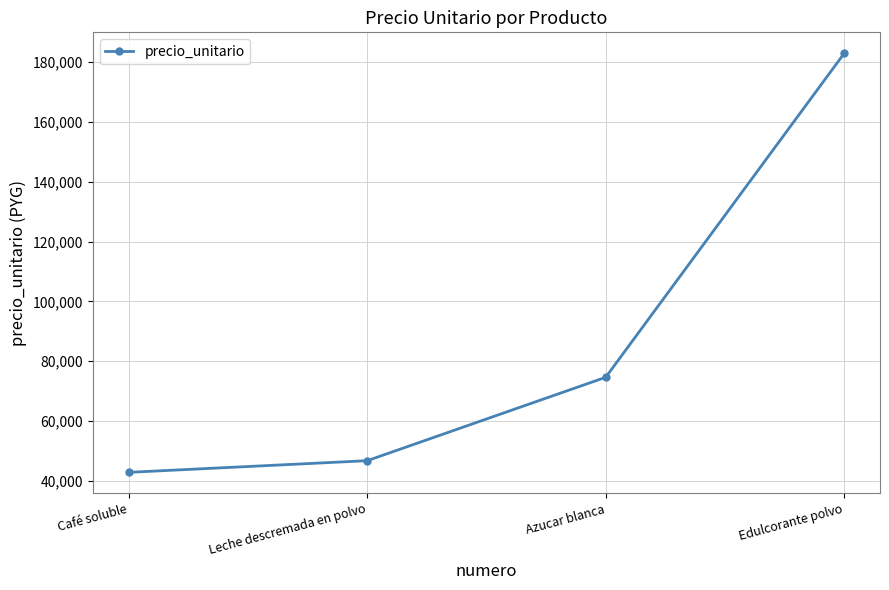

Reading left to right, extract all data points from this chart.

42800	46700	74600	183000